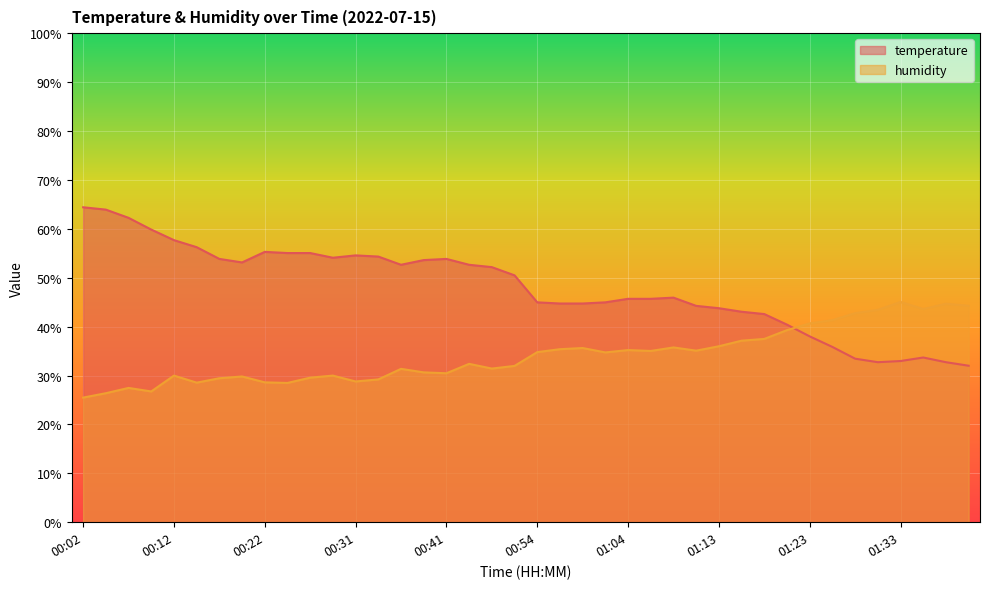

Is the value of humidity at 00:34 greater than the value of temperature at 00:31?

No